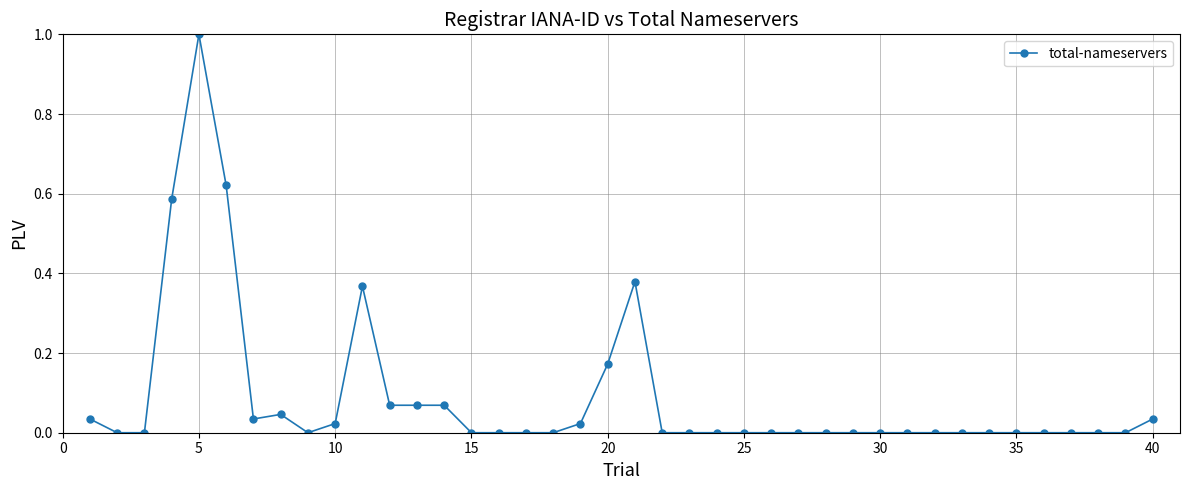

True or false: there are more than 0 points higher than both neighbors.

True